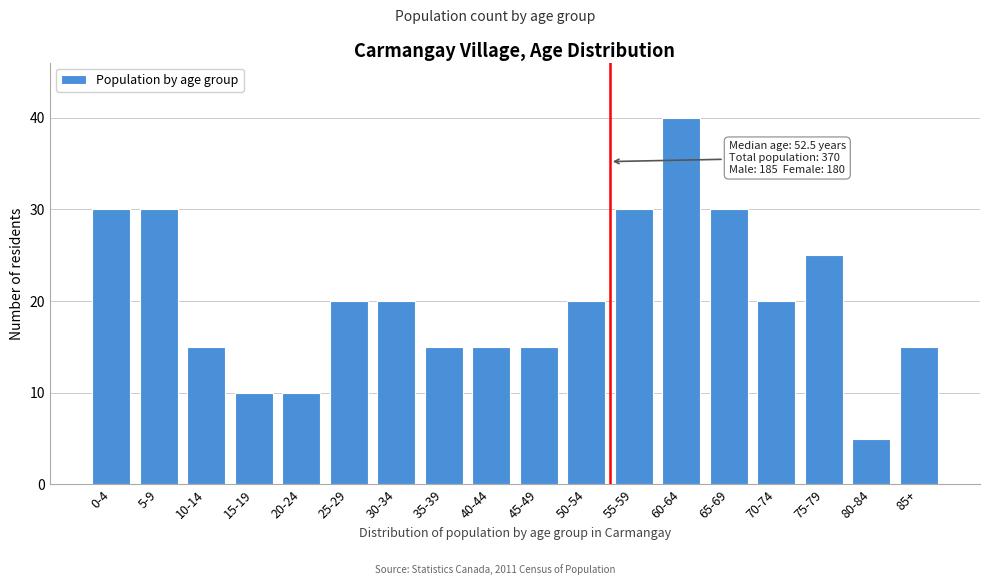

Reading right to left, list all the values displayed in this chart.

15	5	25	20	30	40	30	20	15	15	15	20	20	10	10	15	30	30